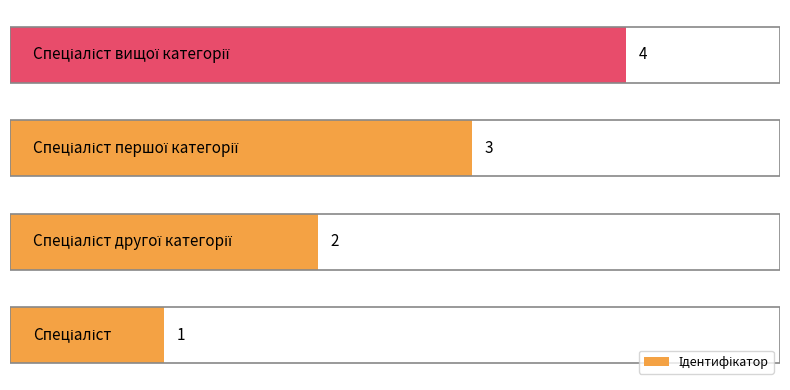

What is the maximum value shown in the chart?

4